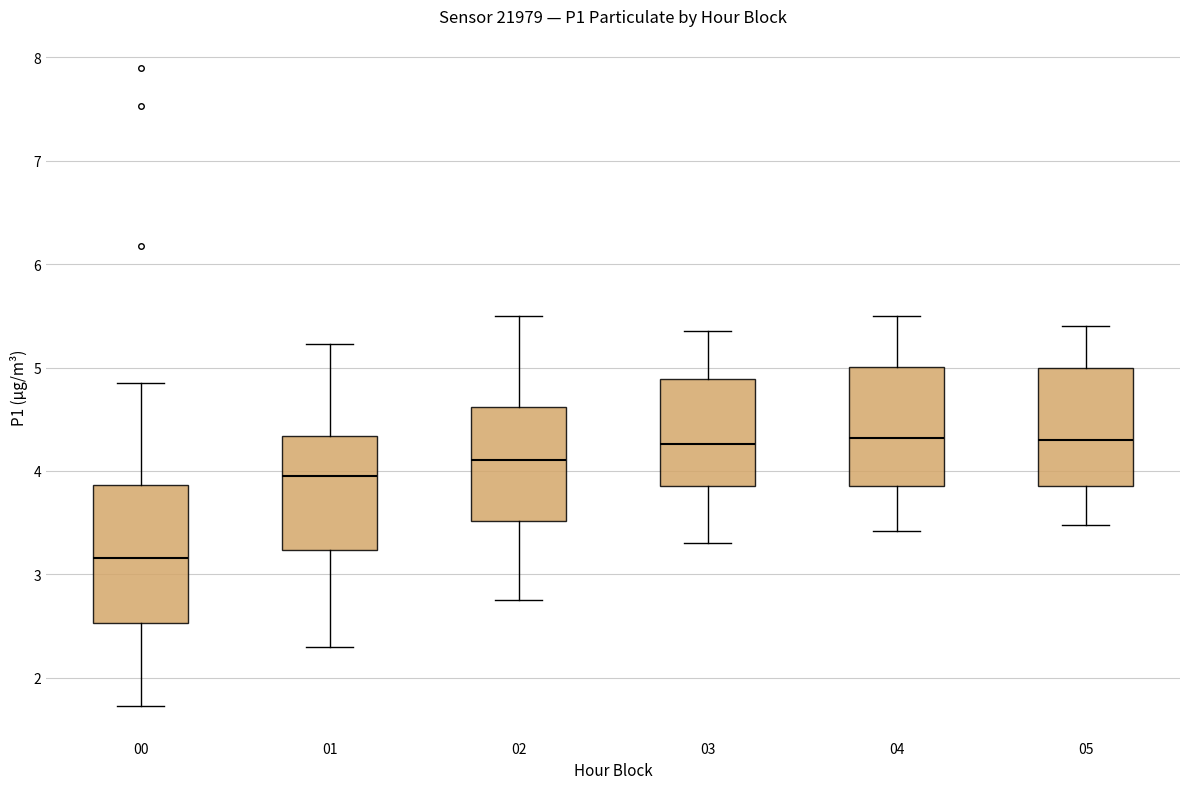

Comparing the boxes themselves (not the whiskers), which one is the tallest?

00